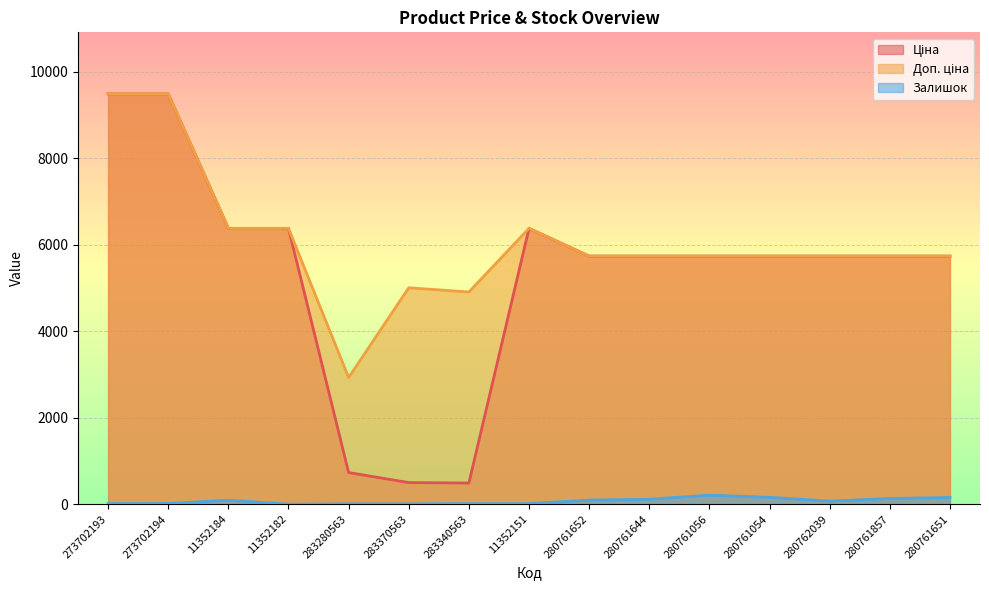

Reading left to right, extract all data points from this chart.

Ціна: 273702193=9488.2	273702194=9488.2	11352184=6378.9	11352182=6378.9	283280563=732.5	283370563=500.5	283340563=490.8	11352151=6378.9	280761652=5736.9	280761644=5736.9	280761056=5736.9	280761054=5736.9	280762039=5736.9	280761857=5736.9	280761651=5736.9
Доп. ціна: 273702193=9488.2	273702194=9488.2	11352184=6378.9	11352182=6378.9	283280563=2930.0	283370563=5005.4	283340563=4907.7	11352151=6378.9	280761652=5736.9	280761644=5736.9	280761056=5736.9	280761054=5736.9	280762039=5736.9	280761857=5736.9	280761651=5736.9
Залишок: 273702193=16.0	273702194=17.0	11352184=93.0	11352182=2.0	283280563=9.0	283370563=8.0	283340563=13.0	11352151=13.0	280761652=96.0	280761644=115.0	280761056=210.0	280761054=160.0	280762039=72.0	280761857=132.0	280761651=156.0